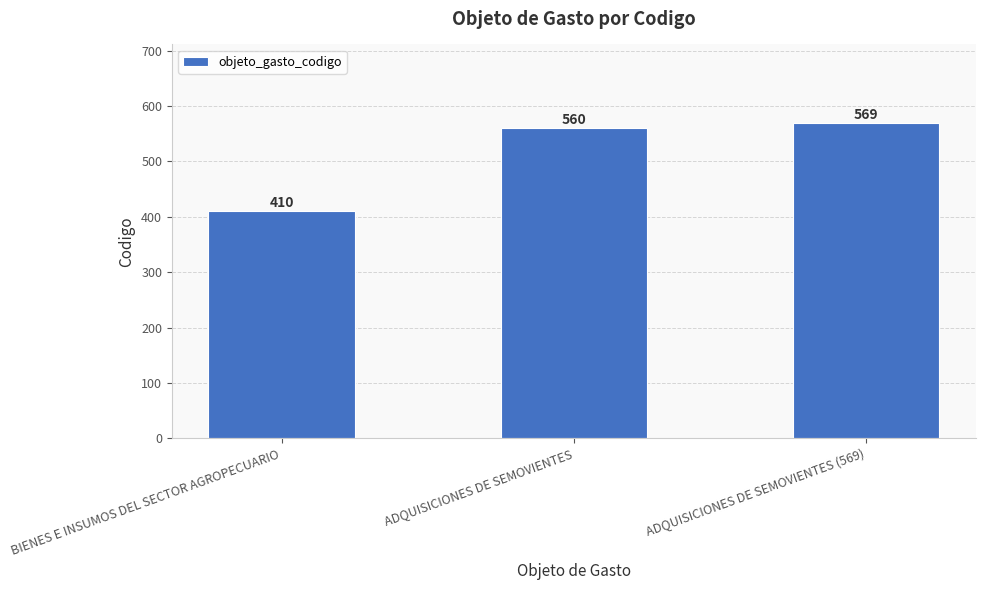

What is the sum of the values at ADQUISICIONES DE SEMOVIENTES (569) and BIENES E INSUMOS DEL SECTOR AGROPECUARIO?

979